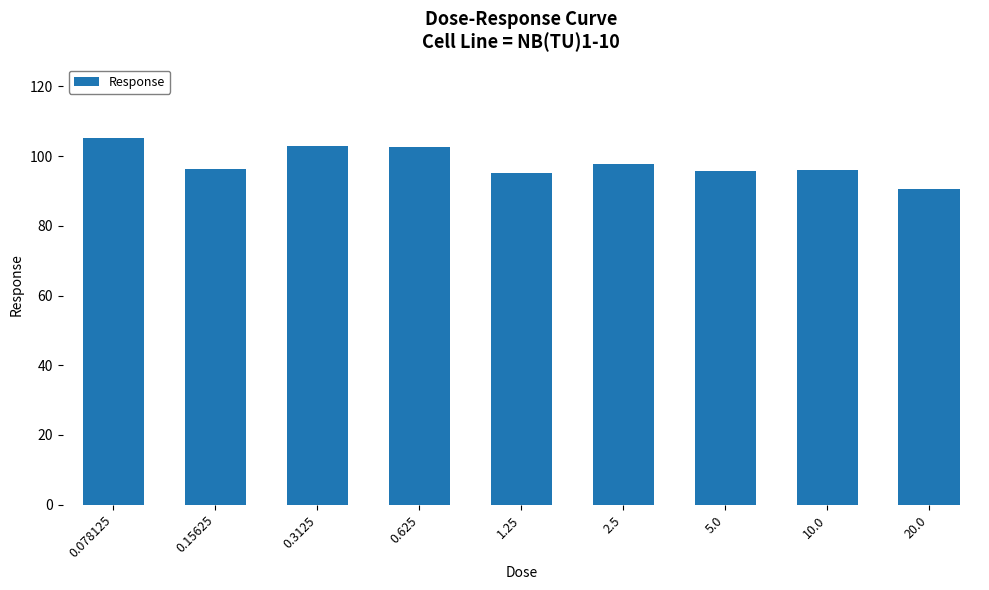

What is the ratio of the value at 0.078125 to the value at 5.0?

1.1